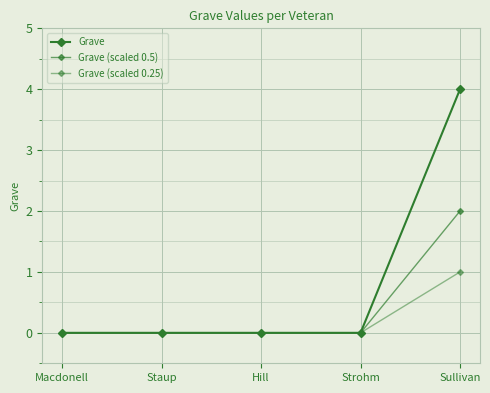

How many distinct data groups are displayed?

3